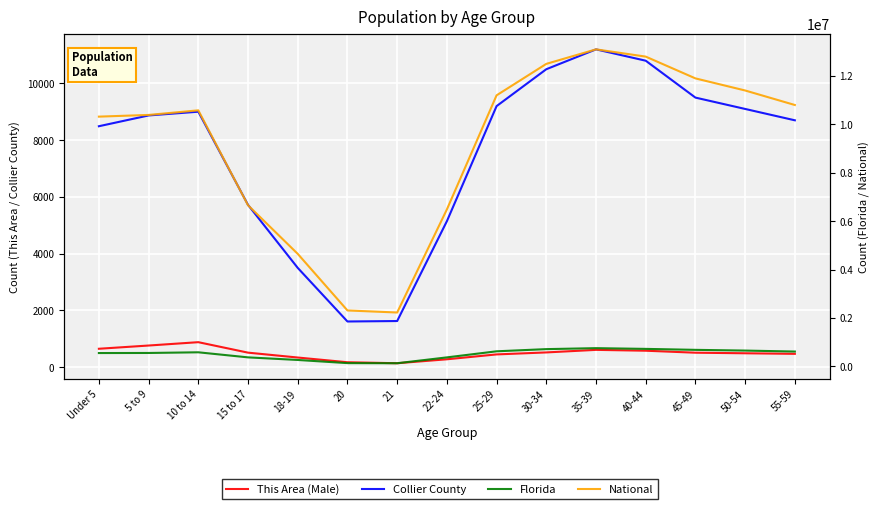

What is the value of the National point at the 7th from the left?

2223198